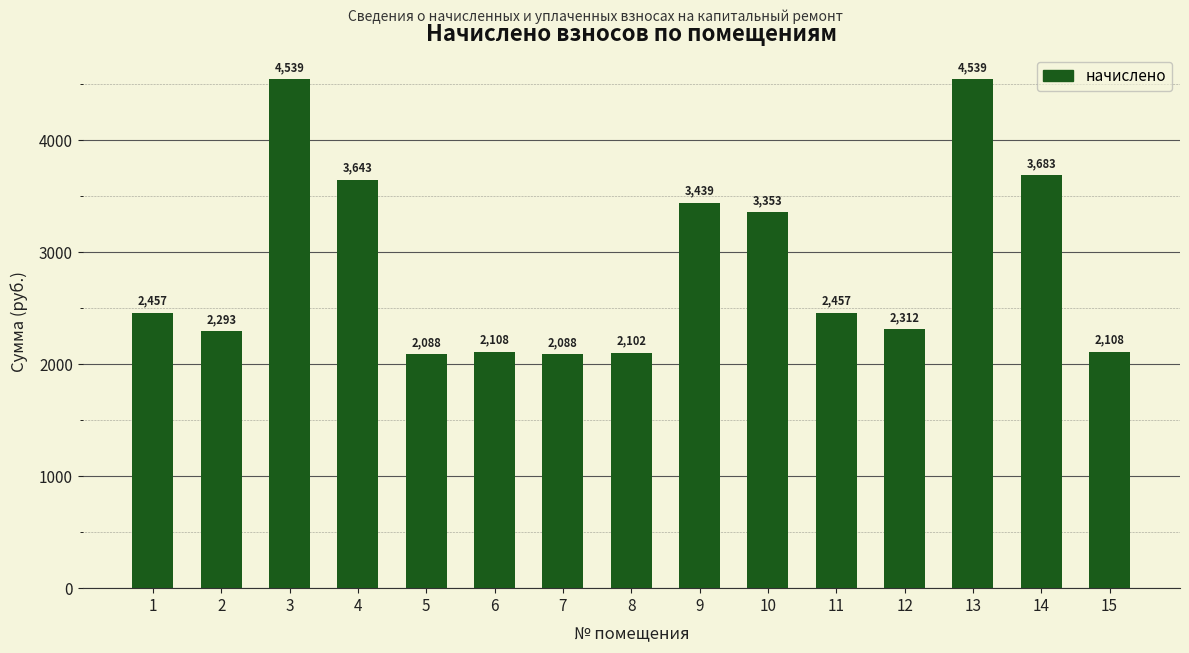

What is the minimum value shown in the chart?

2088.4